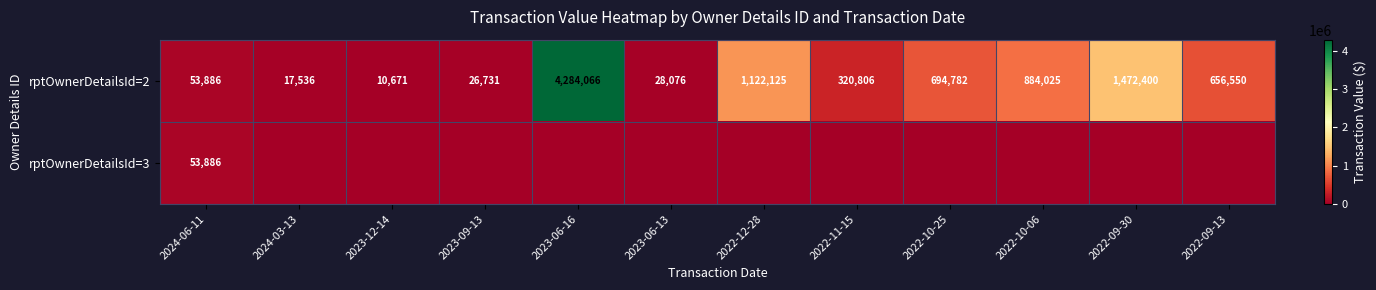

Which category has the highest value in the rptOwnerDetailsId=2 series?

2023-06-16